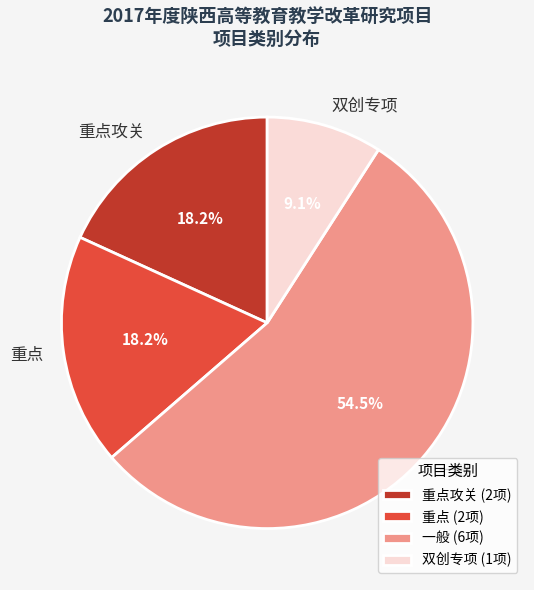

Between 一般 and 重点, which is larger?

一般